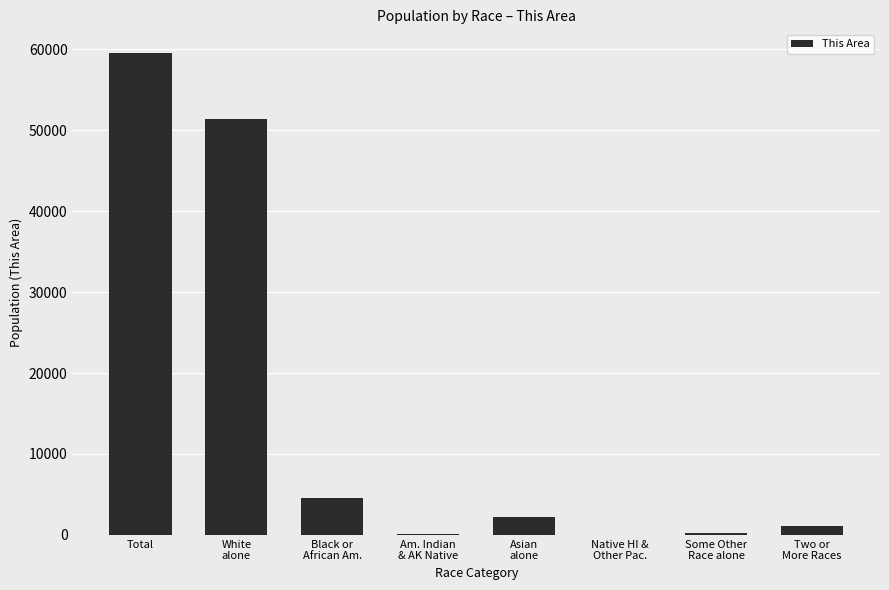

Does the chart contain stacked bars?

No